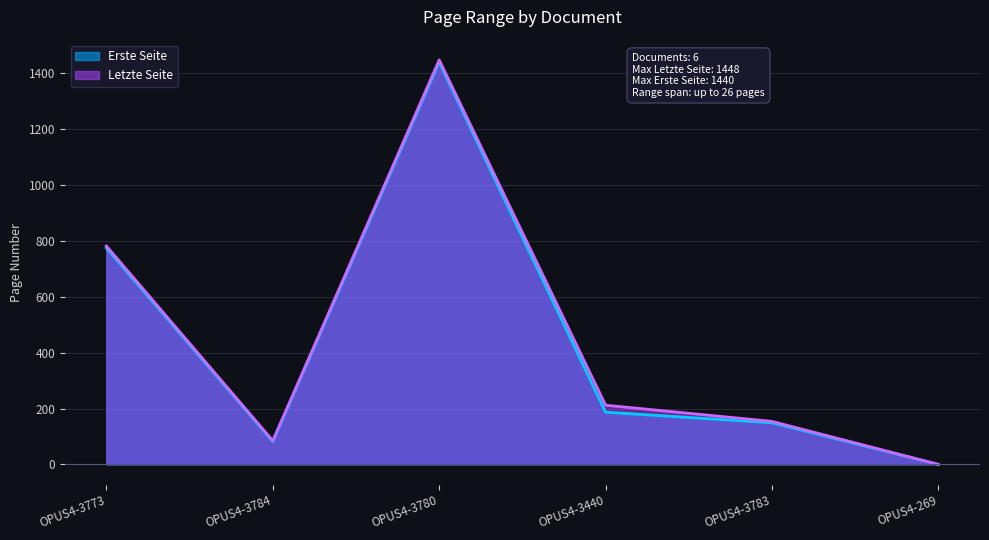

Rank the series by their maximum value, from lowest to highest.

Erste Seite, Letzte Seite